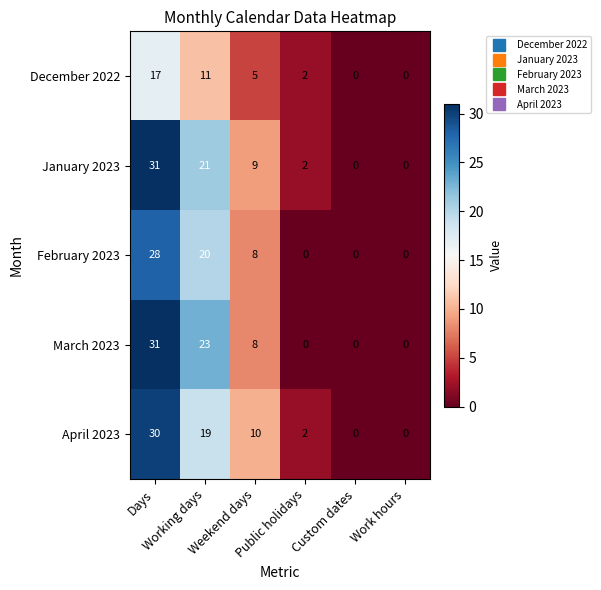

Count the March 2023 values in the range 0 to 23.

5